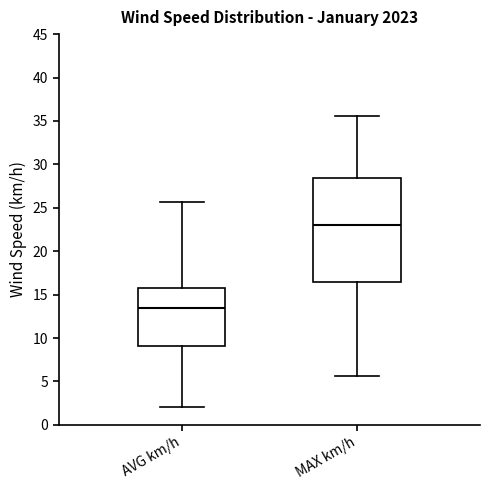

Reading left to right, read every box against the y-axis: the position of its median line, the range the box covers, and the ends of its whiskers. The values are not printed on the chart, so give them approximately, as read against the axis.

AVG km/h: median 13.5, box 9.0 to 15.5, whiskers 2.0 to 25.5
MAX km/h: median 23.0, box 16.5 to 28.5, whiskers 5.5 to 35.5